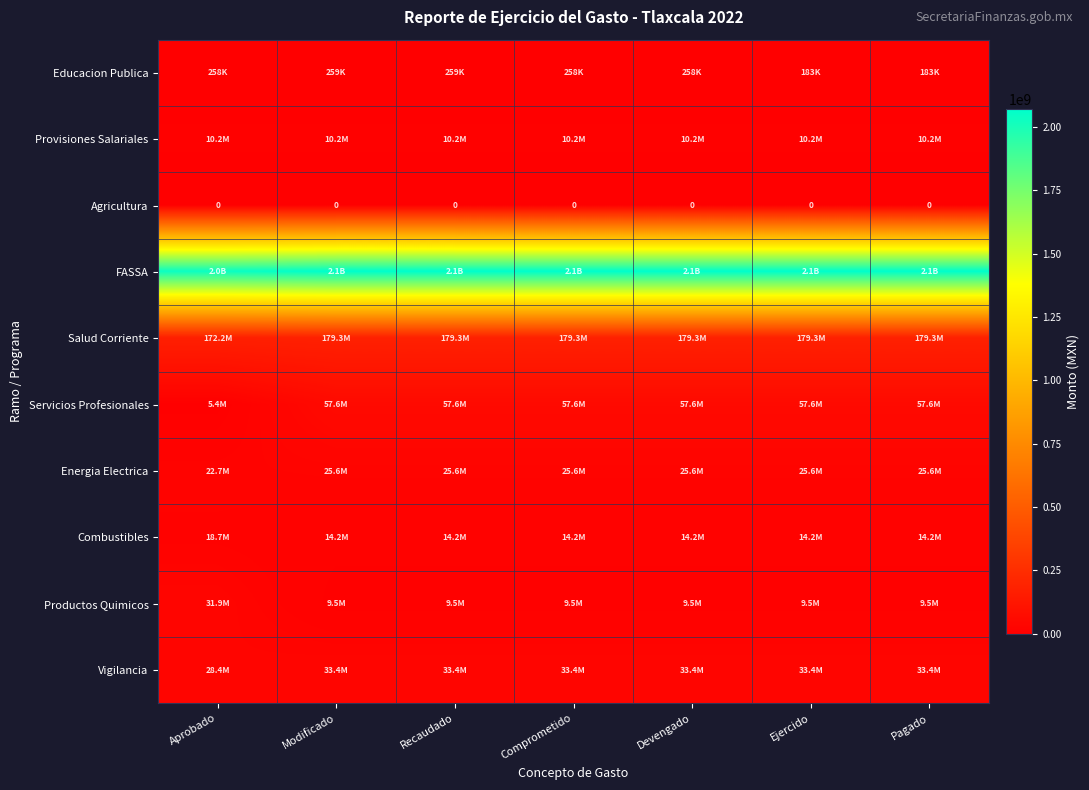

Which has a higher value, Modificado or Aprobado?

Modificado